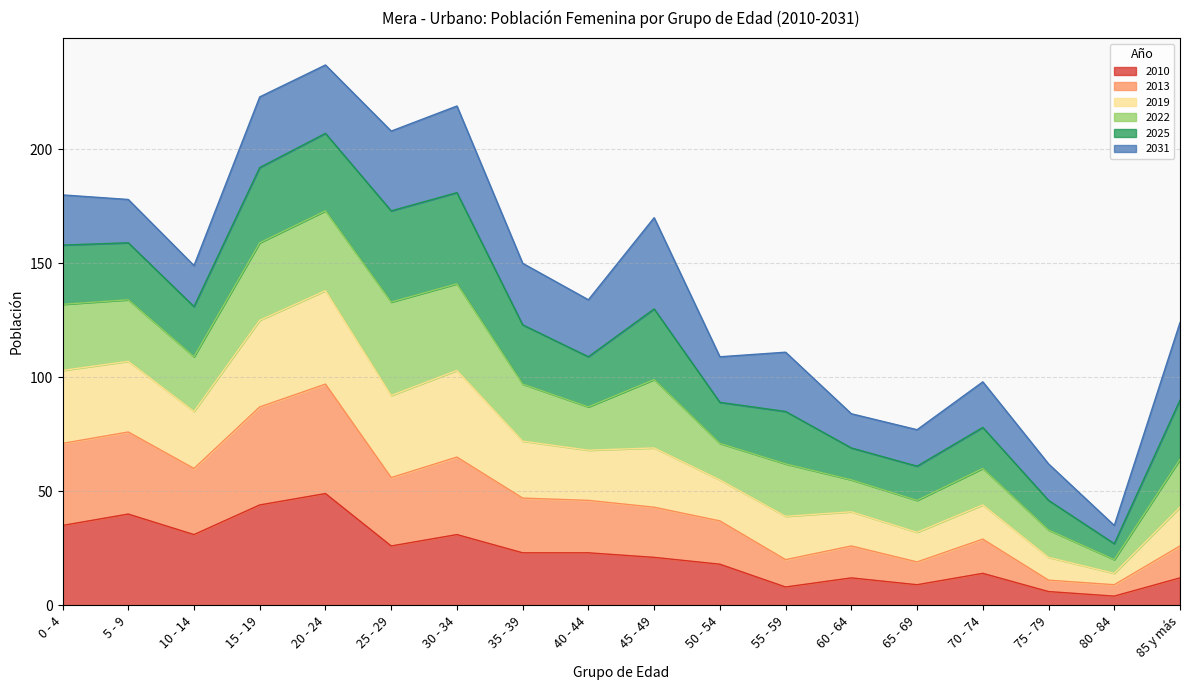

How many interior local valleys does the 2010 series have?

5